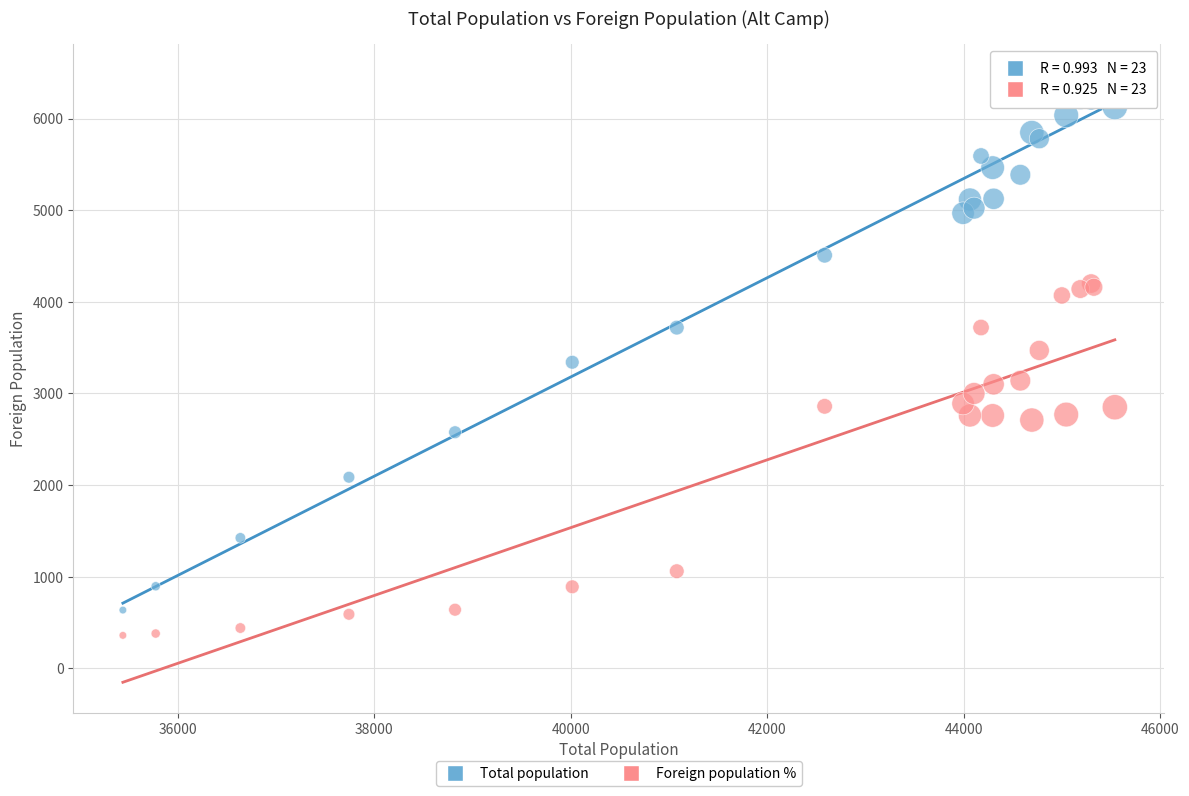

Which series has the largest Y range (max minus min)?

Total population